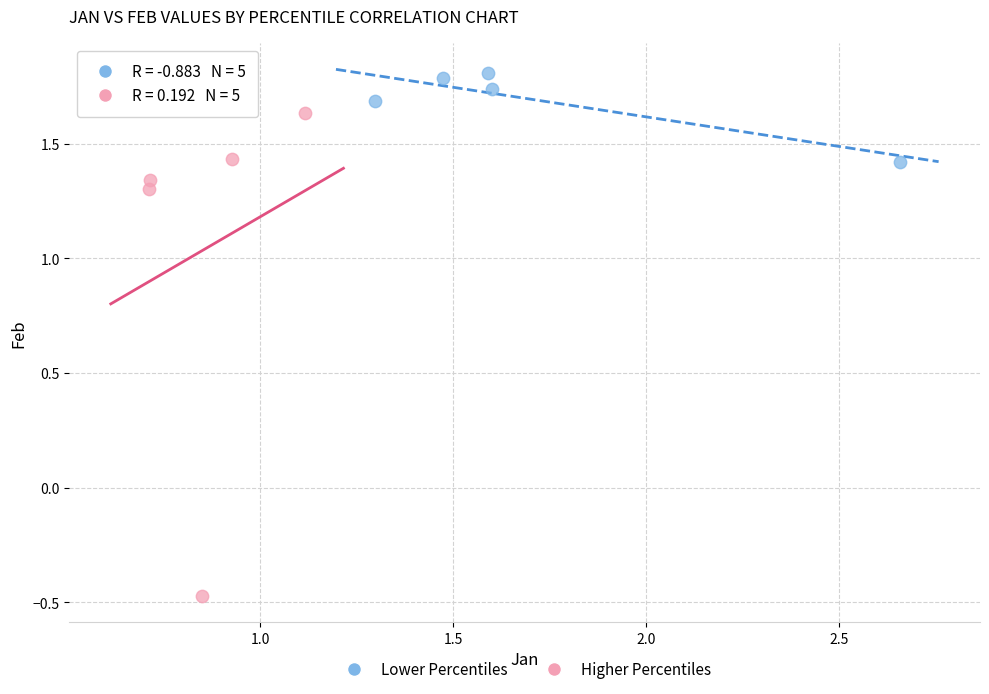

Which series has the largest Y range (max minus min)?

Higher Percentiles